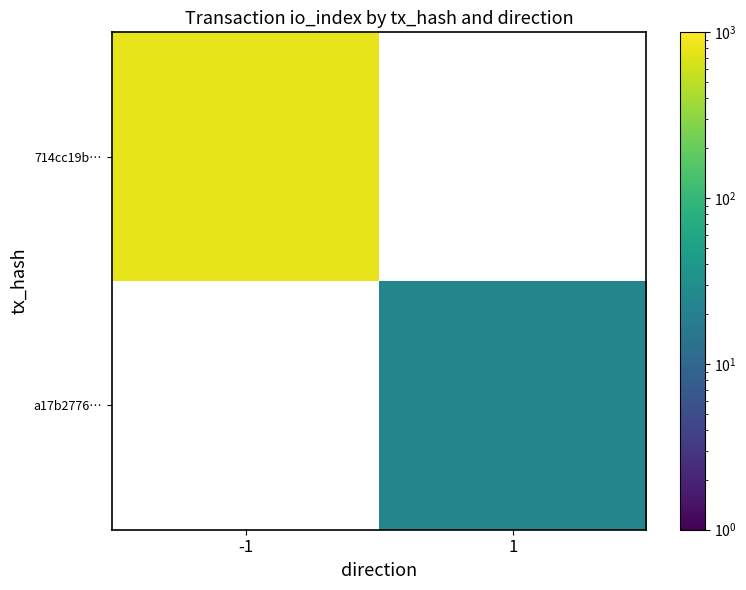

At how many categories does at least one series exceed 324?

1